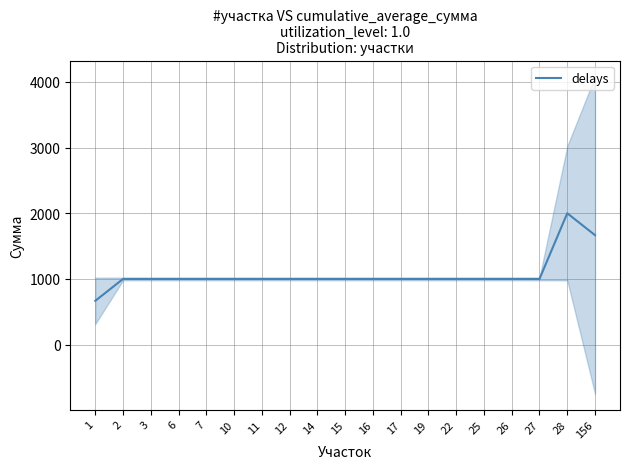

Where is the first local maximum?

28